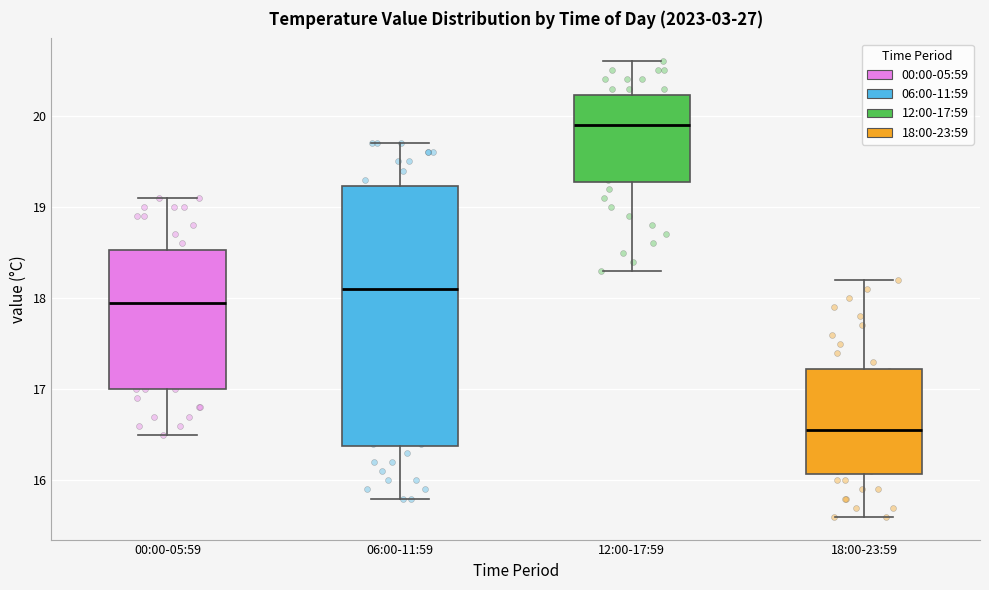

Which box has the highest median line?

12:00-17:59